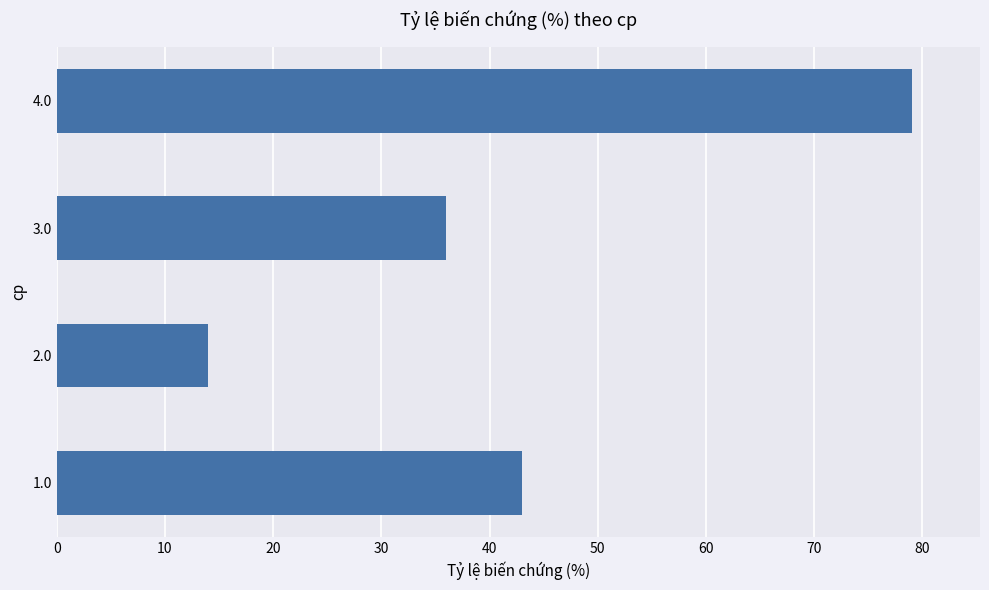

What is the greatest value displayed?

79